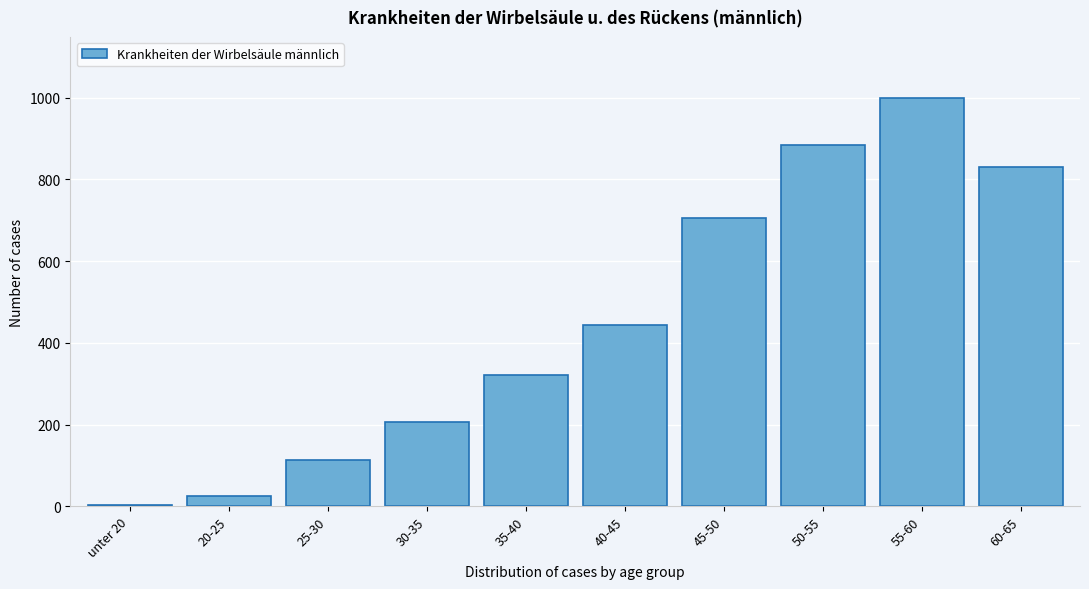

Reading left to right, what are all the values shown in this chart?

unter 20=3	20-25=26	25-30=114	30-35=206	35-40=322	40-45=445	45-50=705	50-55=884	55-60=999	60-65=831